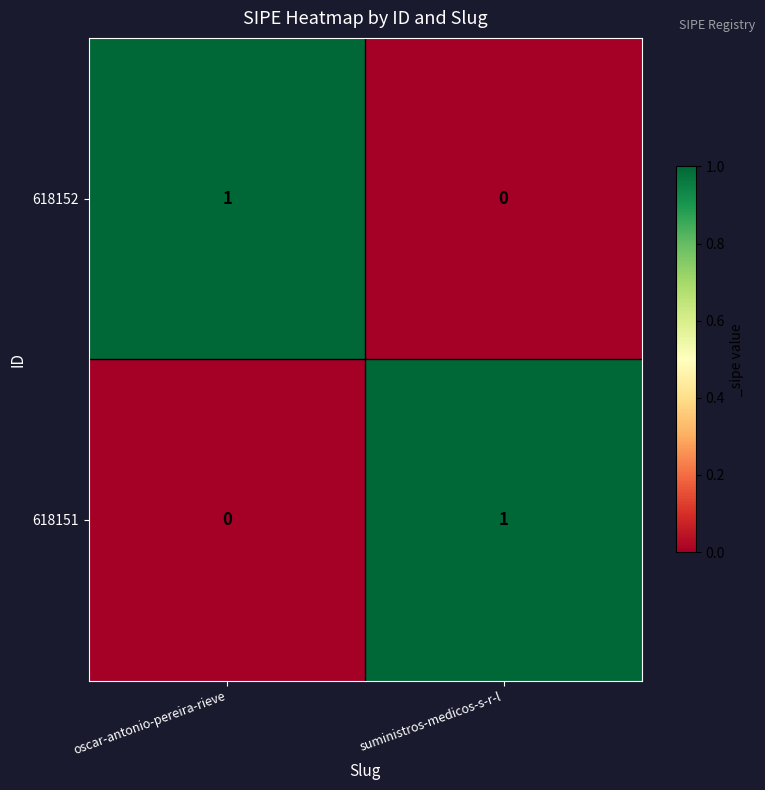

Is it true that 618151 equals 1 at suministros-medicos-s-r-l?

True